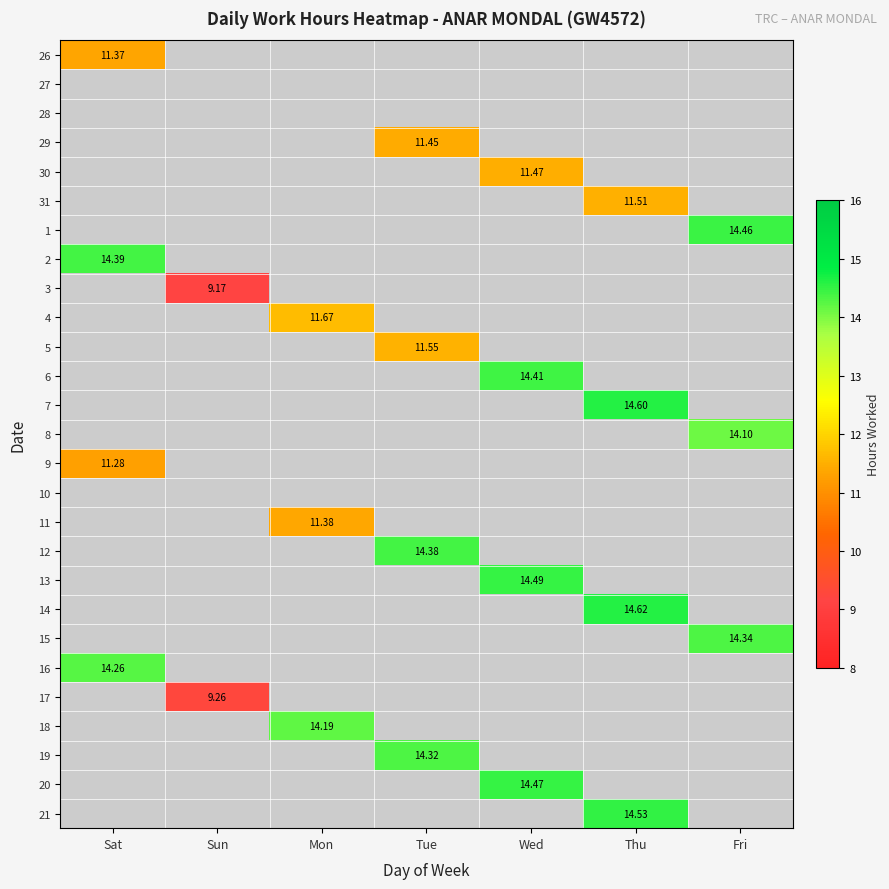

At how many categories does at least one series exceed 8?

7